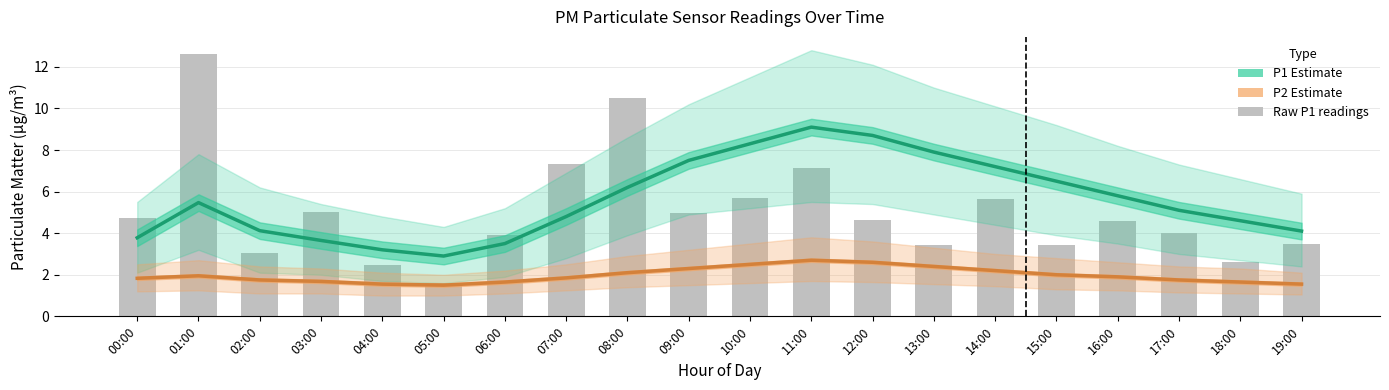

Is the value of P2 Estimate at 06:00 greater than the value of Raw P1 readings at 00:00?

No